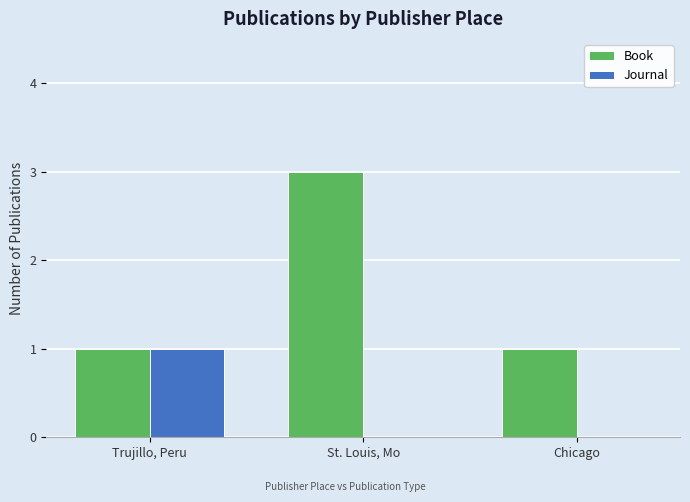

Are the bars grouped side by side (vs. stacked)?

Yes